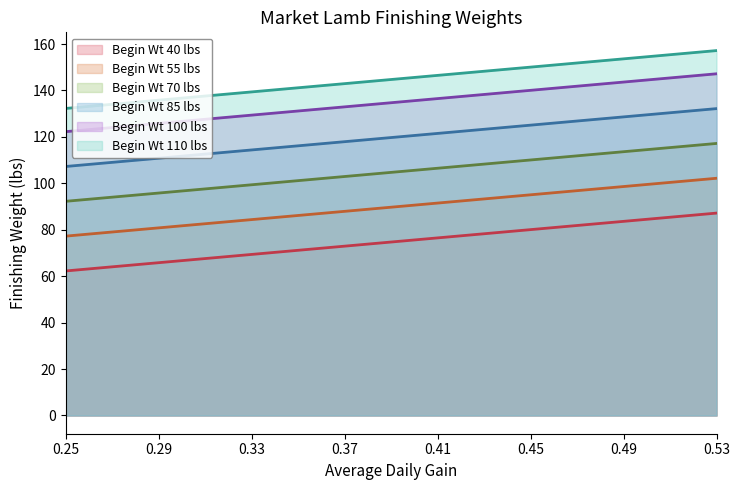

True or false: 40 and 85 intersect in this chart.

False